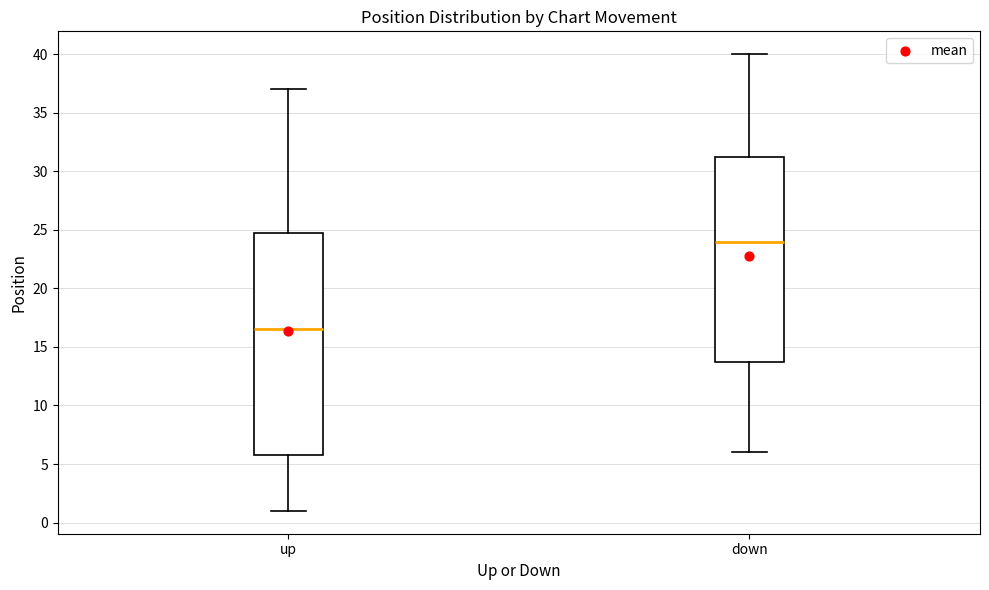

Which box's median line is the lowest?

up